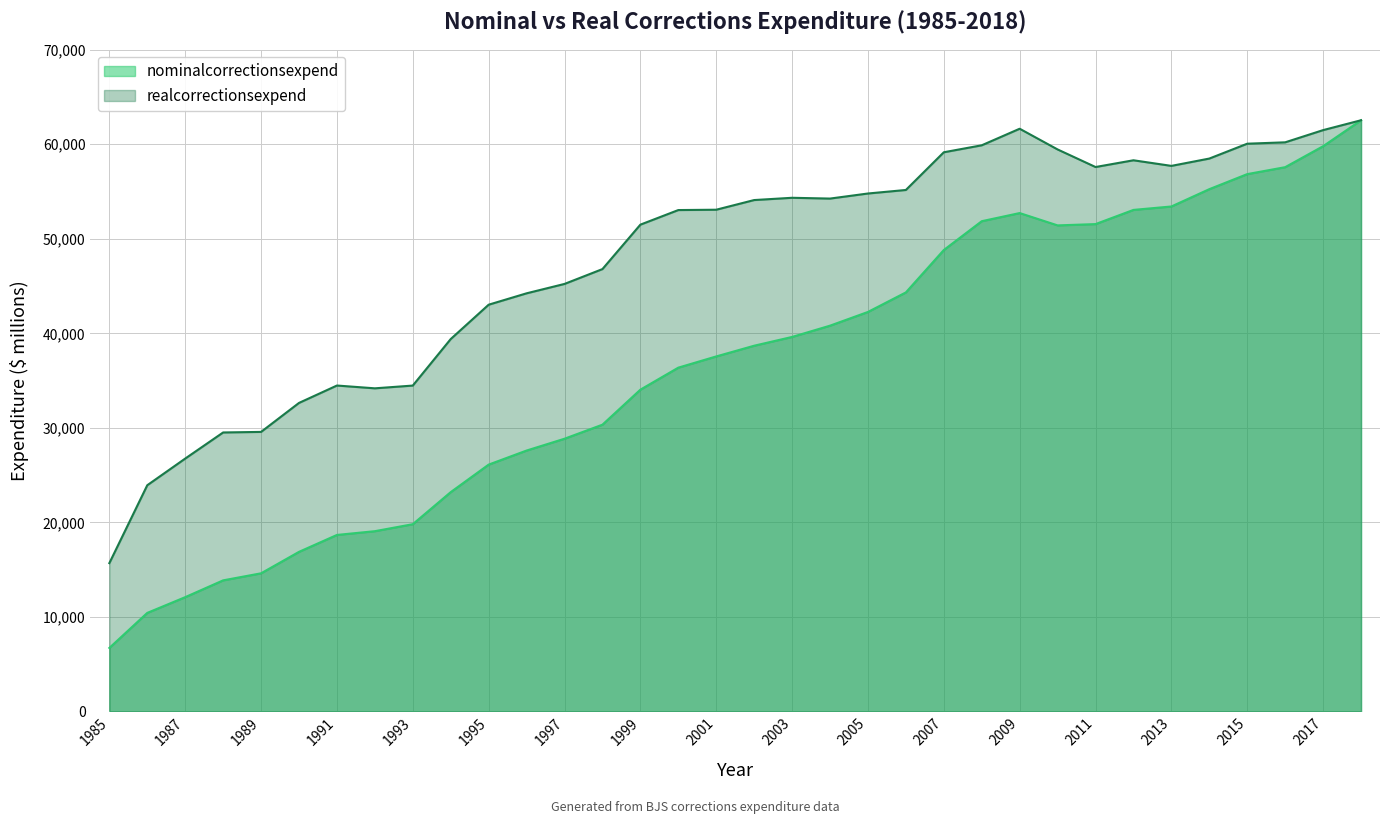

Is it true that realcorrectionsexpend equals 26748.5 at 1987?

True